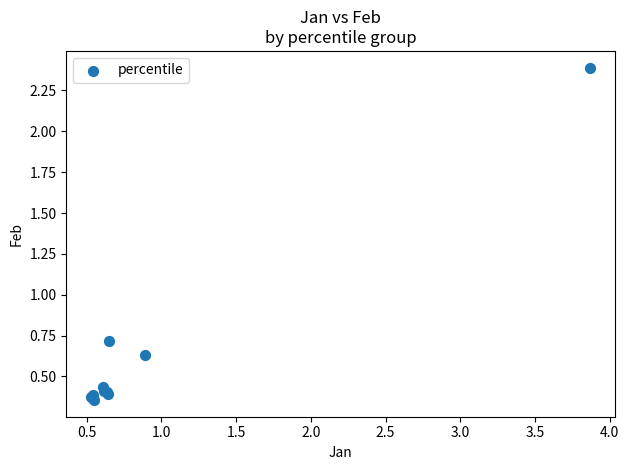

What Y value in the scatter plot is closest to 1?

0.7